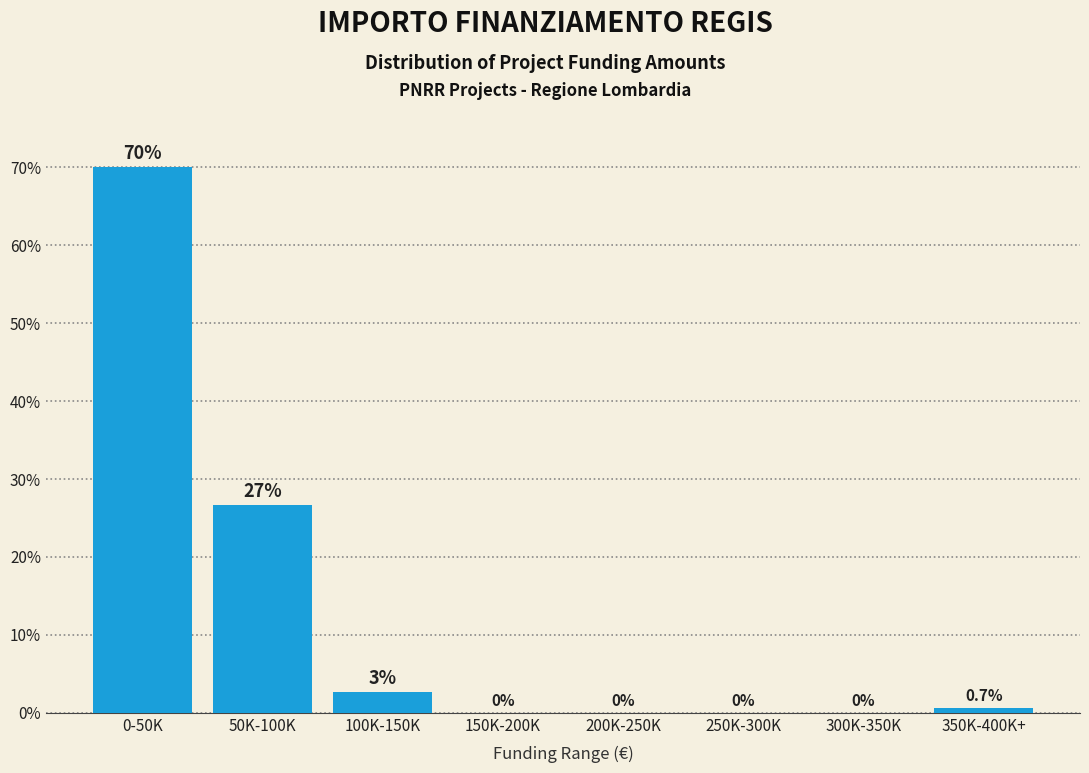

Where is the data nearest to the value 35?

50K-100K